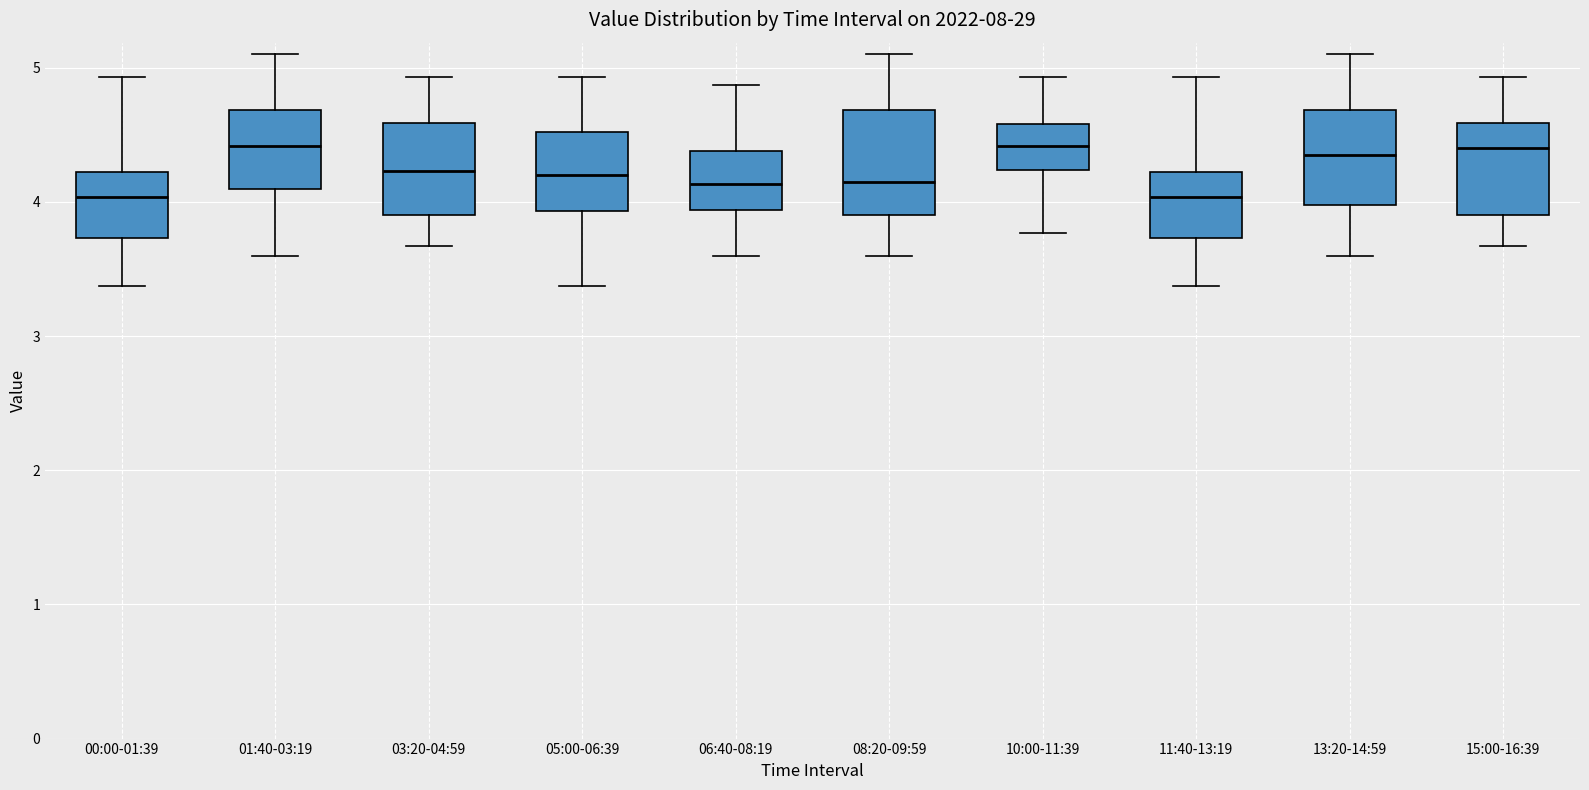

Reading left to right, transcribe this box plot: for each box, give where its median line is, the range the box spans, and where its two whiskers end, as read against the y-axis. The values are not printed on the chart, so give them approximately, as read against the axis.

00:00-01:39: median 4.0, box 3.7 to 4.2, whiskers 3.4 to 4.9
01:40-03:19: median 4.4, box 4.1 to 4.7, whiskers 3.6 to 5.1
03:20-04:59: median 4.2, box 3.9 to 4.6, whiskers 3.7 to 4.9
05:00-06:39: median 4.2, box 3.9 to 4.5, whiskers 3.4 to 4.9
06:40-08:19: median 4.1, box 3.9 to 4.4, whiskers 3.6 to 4.9
08:20-09:59: median 4.2, box 3.9 to 4.7, whiskers 3.6 to 5.1
10:00-11:39: median 4.4, box 4.2 to 4.6, whiskers 3.8 to 4.9
11:40-13:19: median 4.0, box 3.7 to 4.2, whiskers 3.4 to 4.9
13:20-14:59: median 4.4, box 4.0 to 4.7, whiskers 3.6 to 5.1
15:00-16:39: median 4.4, box 3.9 to 4.6, whiskers 3.7 to 4.9